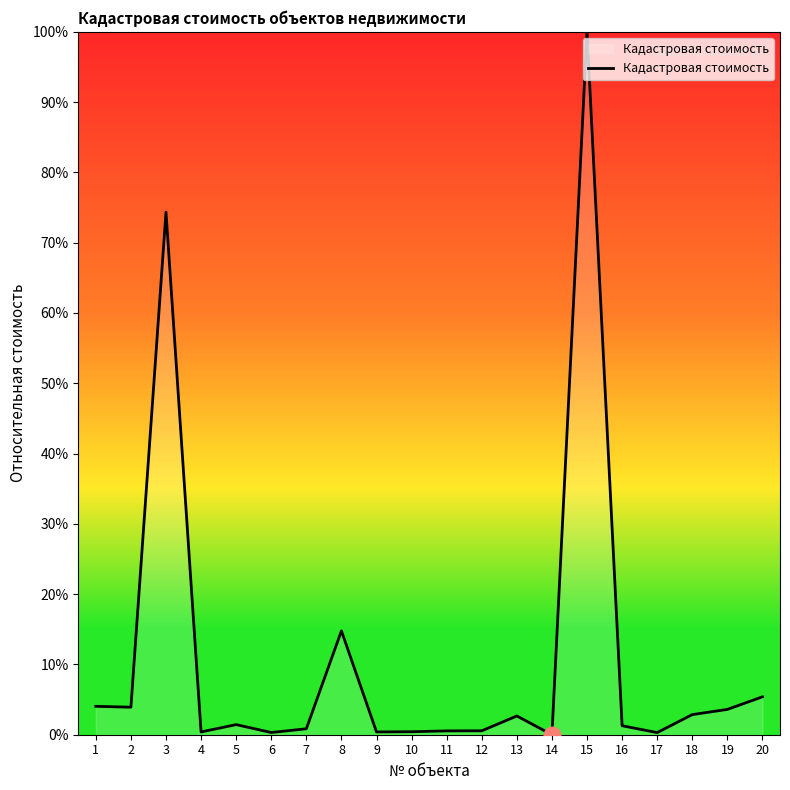

What is the sum of the values at 16 and 20?

6.7